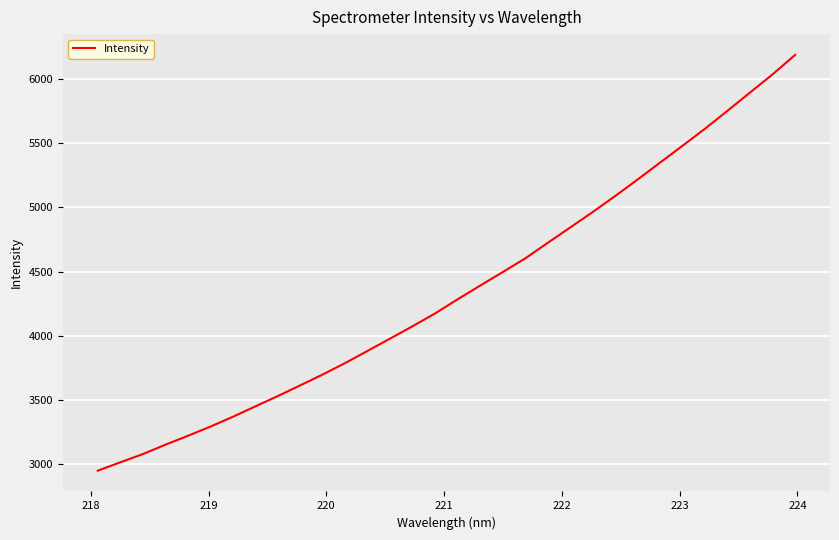

Count the number of categories in the chart.

32